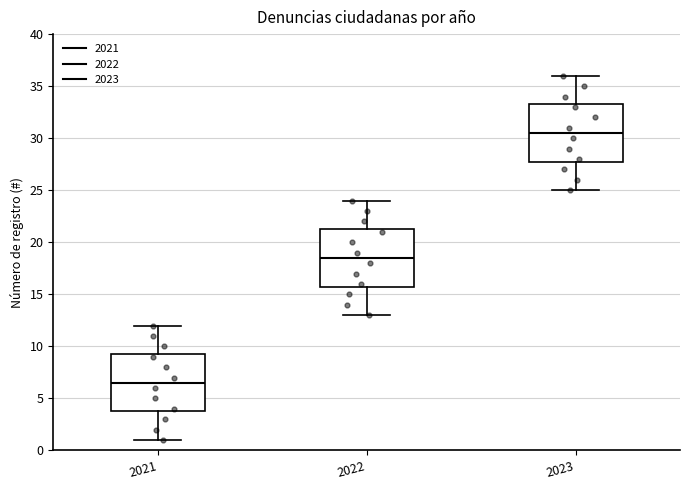

Which box has the highest median line?

2023